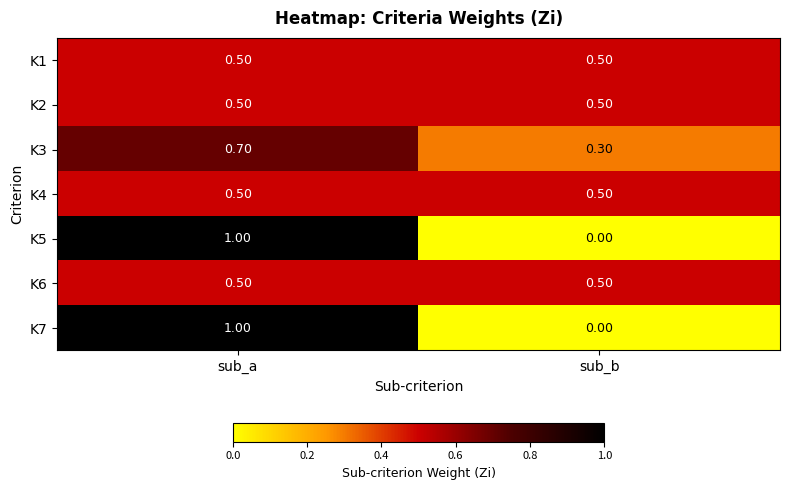

What is the average value of the K3 series?

0.5